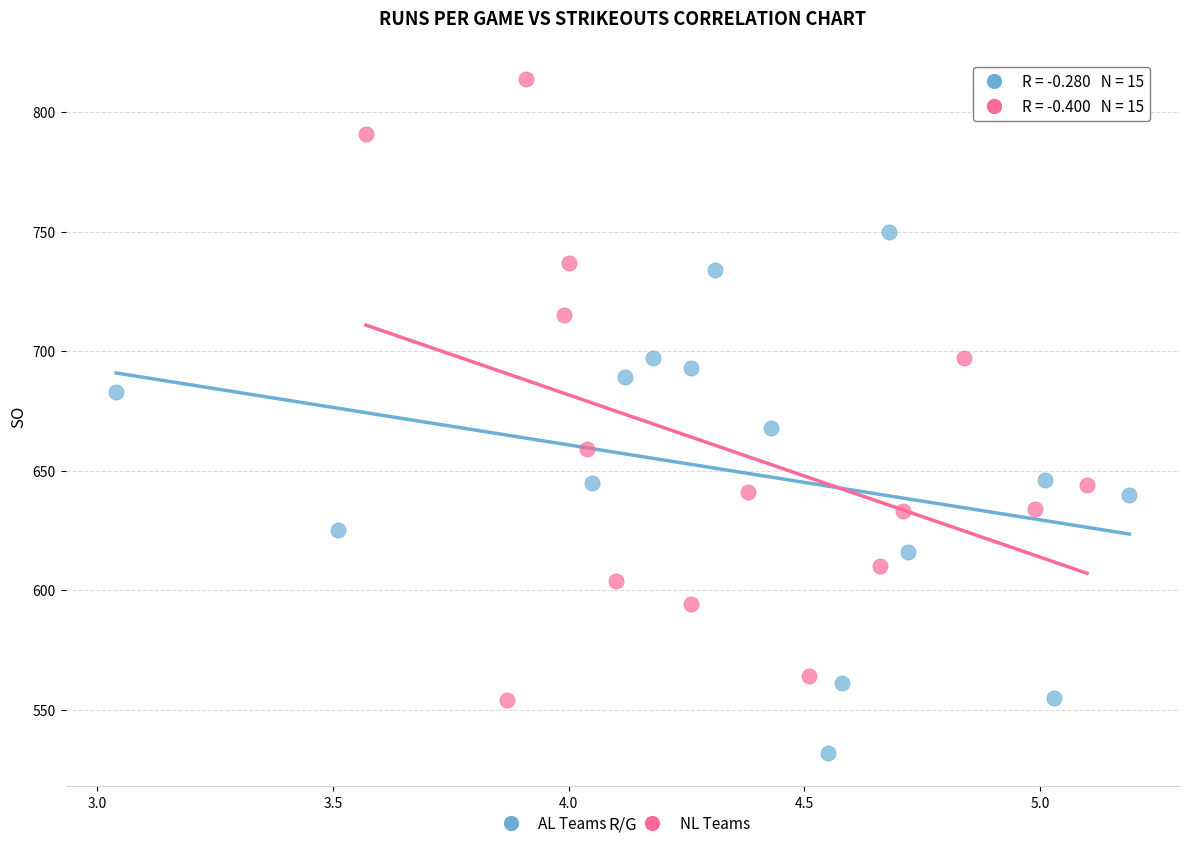

What are all the series names shown in the legend?

AL Teams, NL Teams